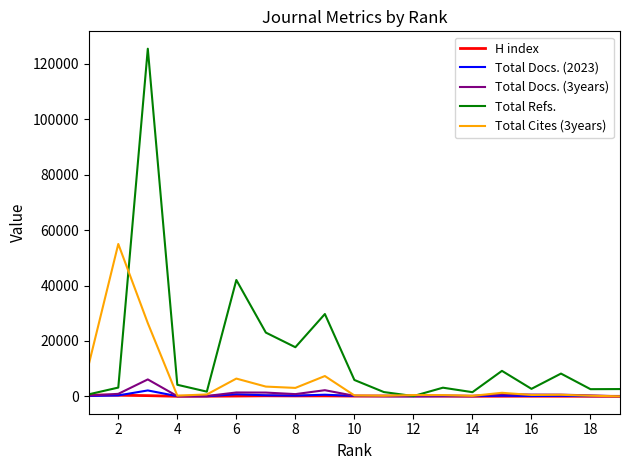

How many lines are shown in the chart?

5